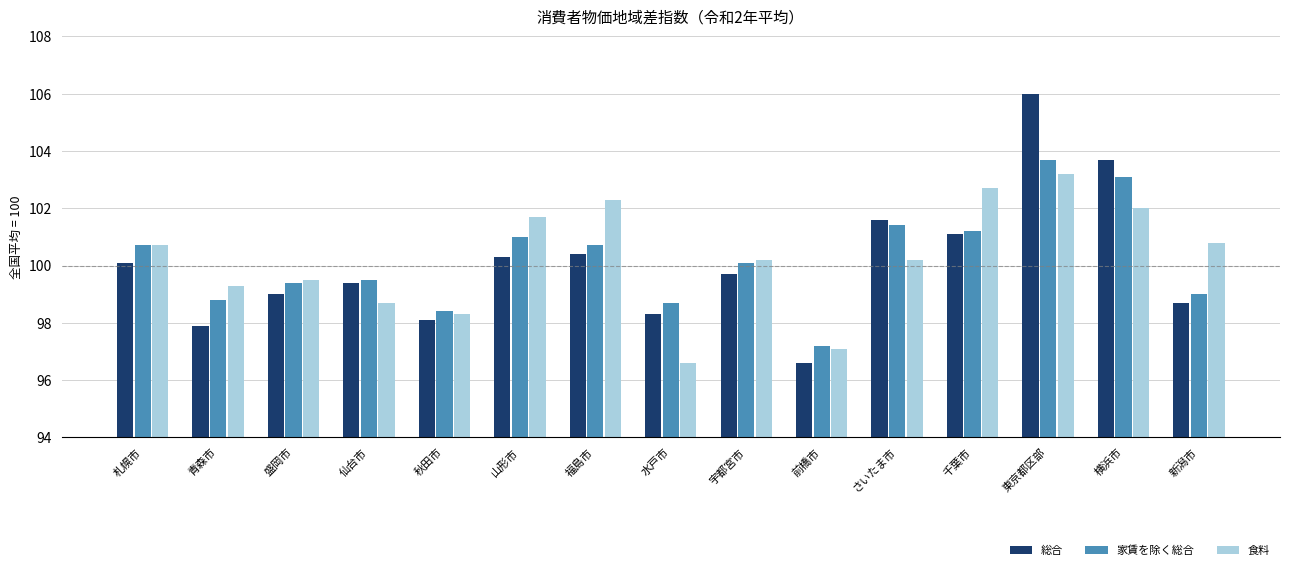

The 食料 series shows 97.1 at 前橋市. True or false?

True